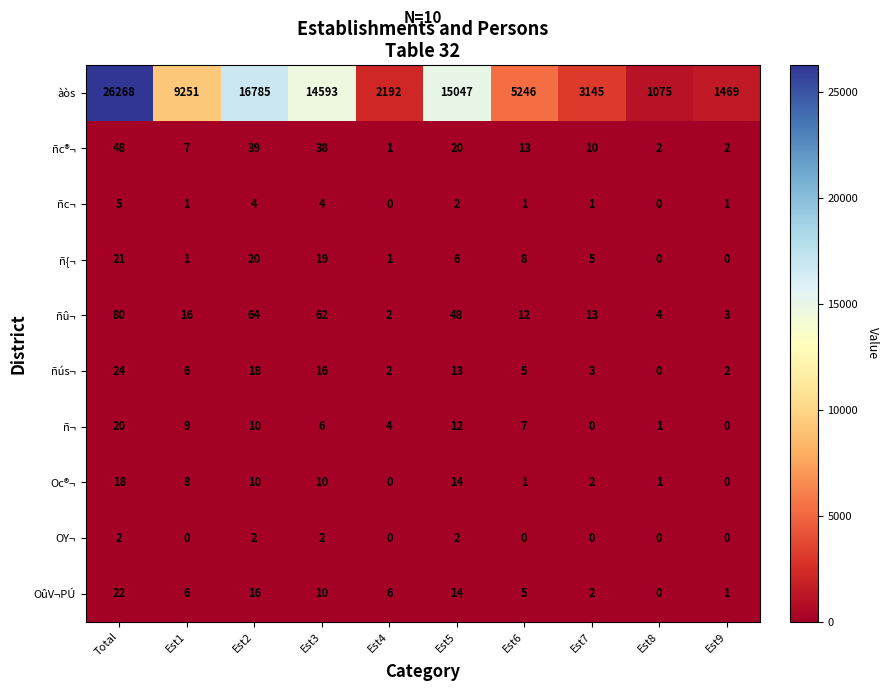

At how many categories does at least one series exceed 13111?

4